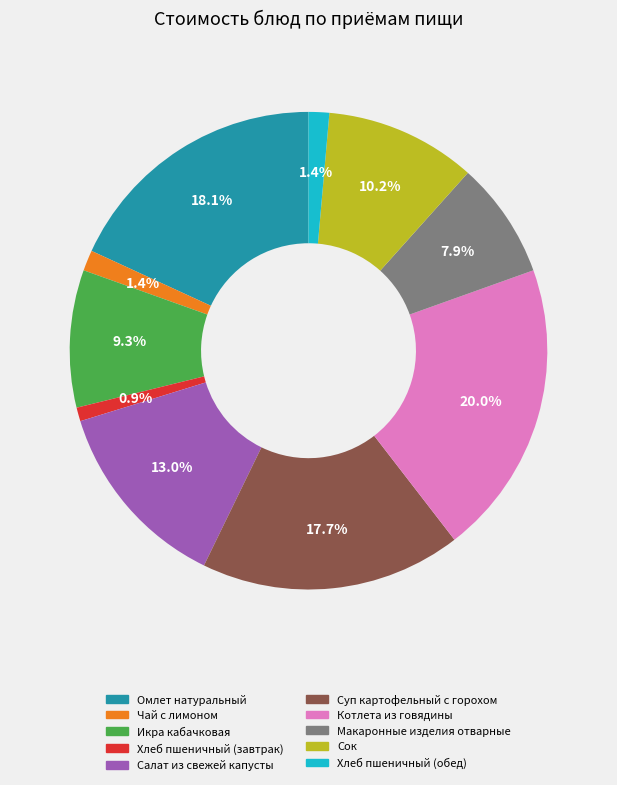

Approximately how many times larger is the value at Хлеб пшеничный (обед) compared to Салат из свежей капусты?

0.1